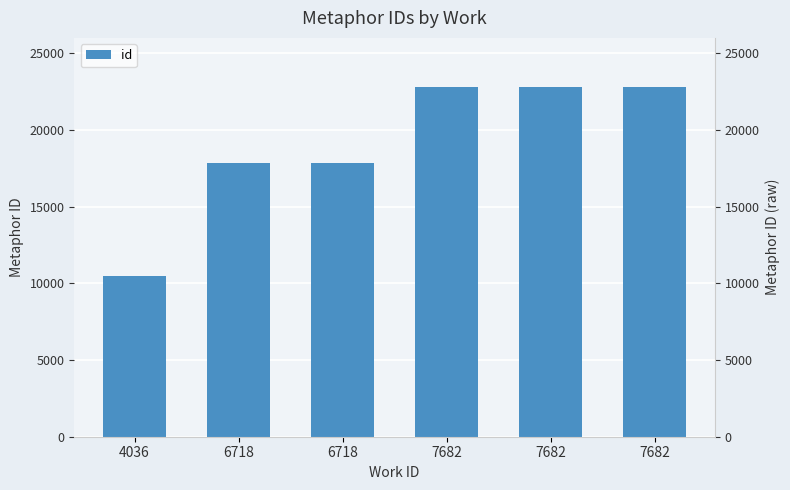

What is the average value?

19099